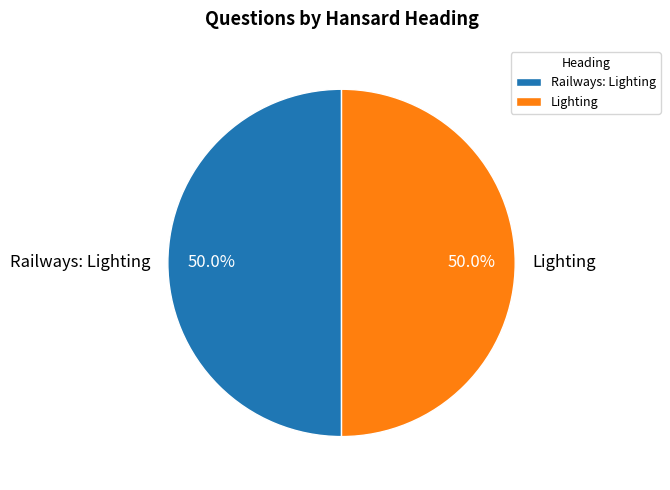

How many segments does this pie chart have?

2